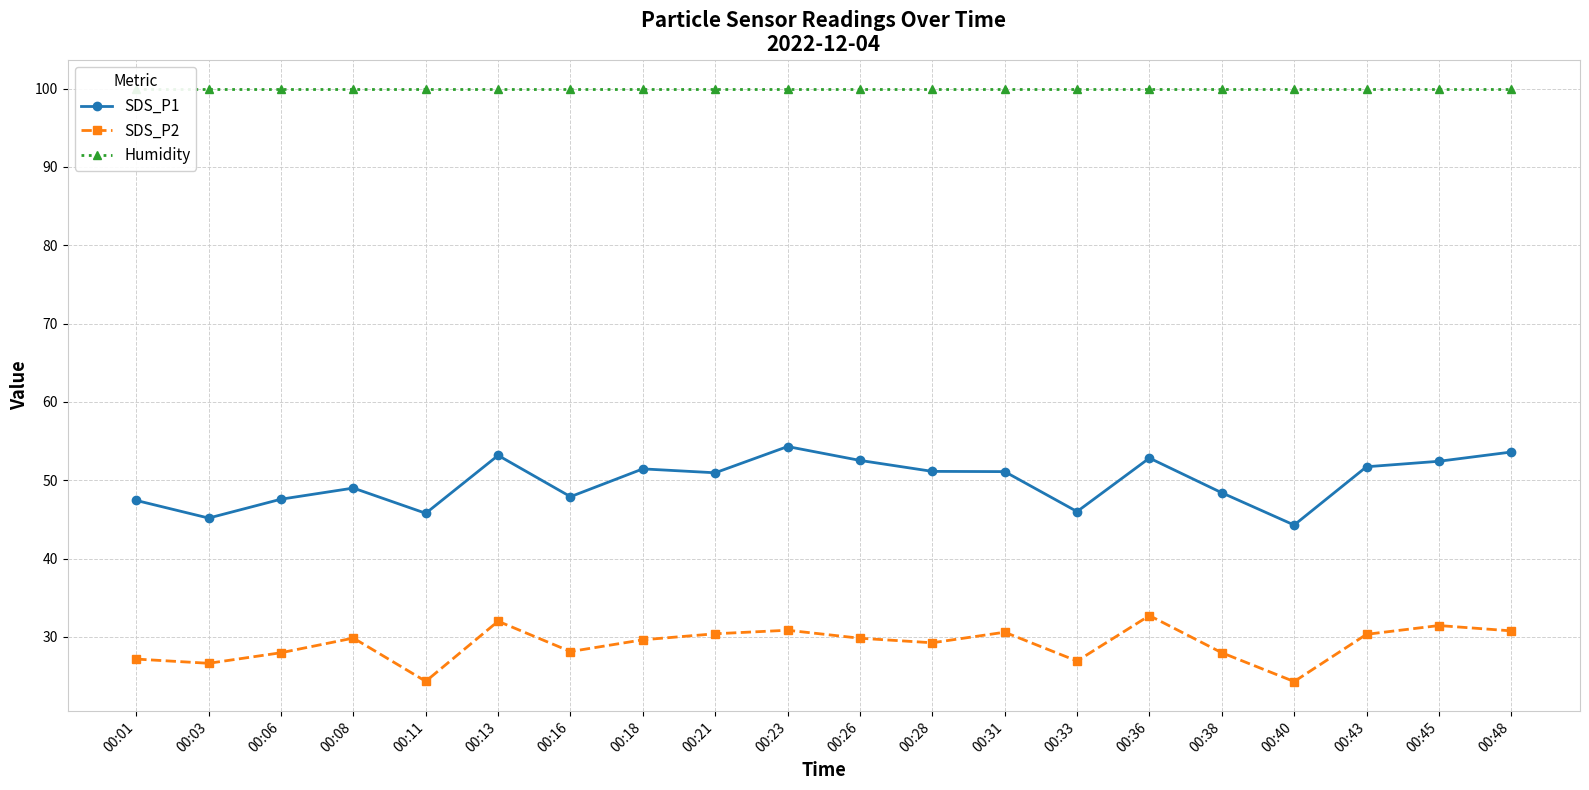

True or false: SDS_P1 and SDS_P2 intersect in this chart.

False